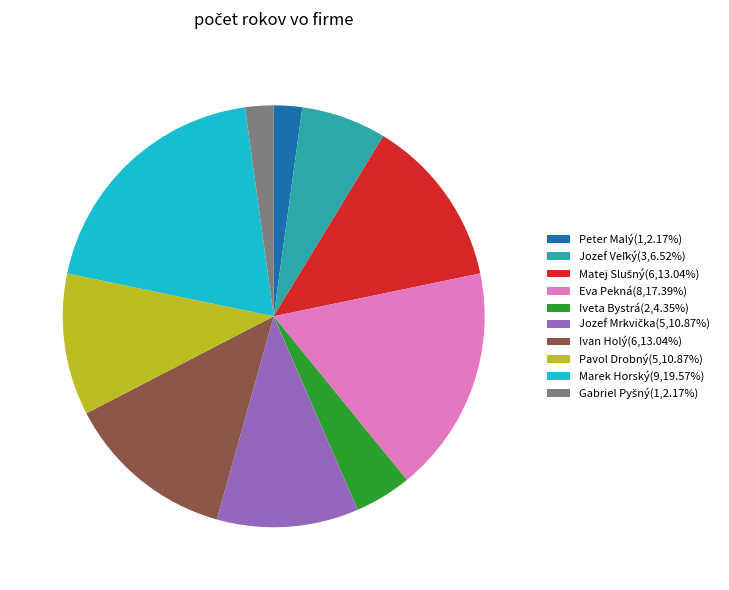

Does any single category account for the majority?

No